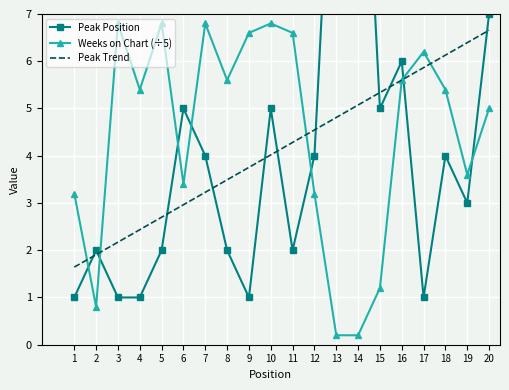

Where is Weeks on Chart (÷5) nearest to the value 3?

1